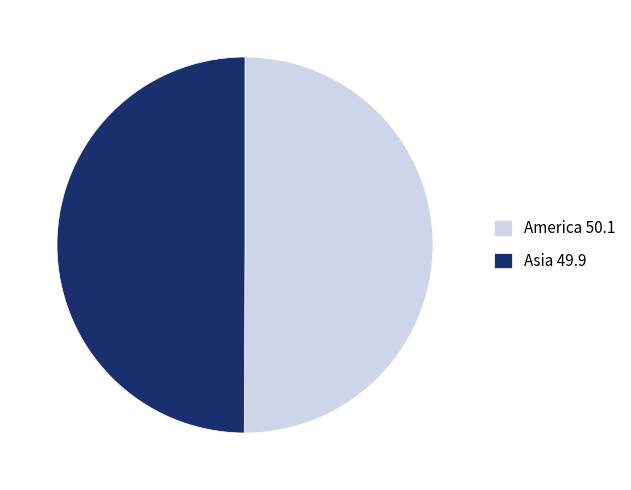

Approximately how many times larger is the value at America 50.1 compared to Asia 49.9?

1.0